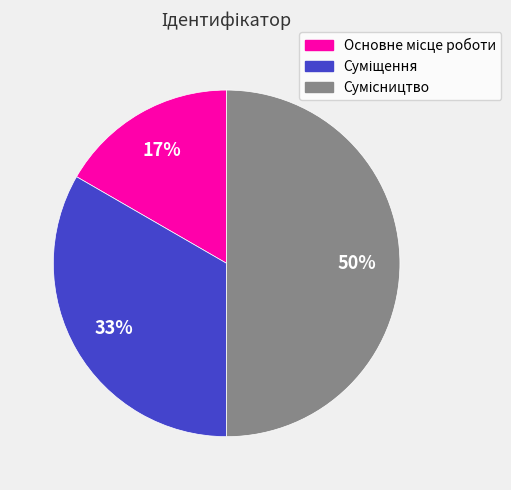

To the nearest percent, what is the difference between the largest and smallest slice percentages?

33%